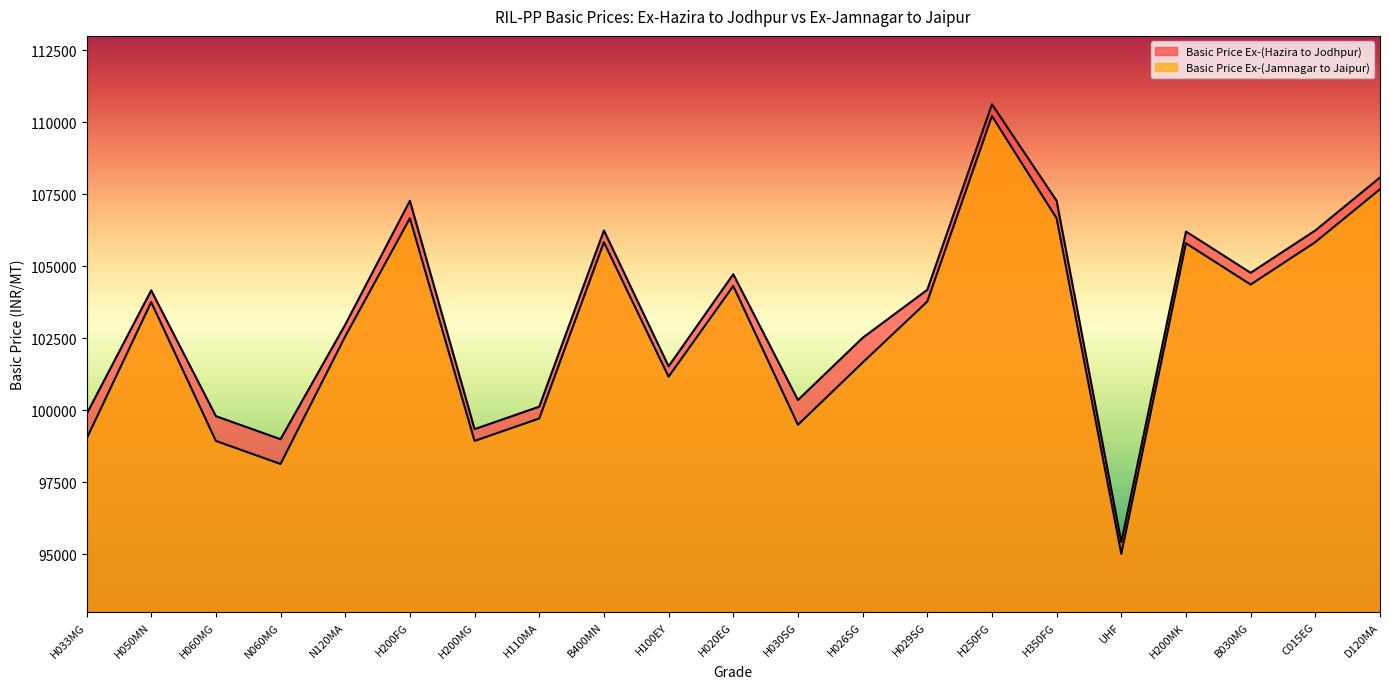

List the labels in order of Basic Price Ex-(Jamnagar to Jaipur) value, smallest first.

UHF, N060MG, H060MG, H200MG, H033MG, H030SG, H110MA, H100EY, H026SG, N120MA, H050MN, H029SG, H020EG, B030MG, H200MK, B400MN, C015EG, H200FG, H350FG, D120MA, H250FG